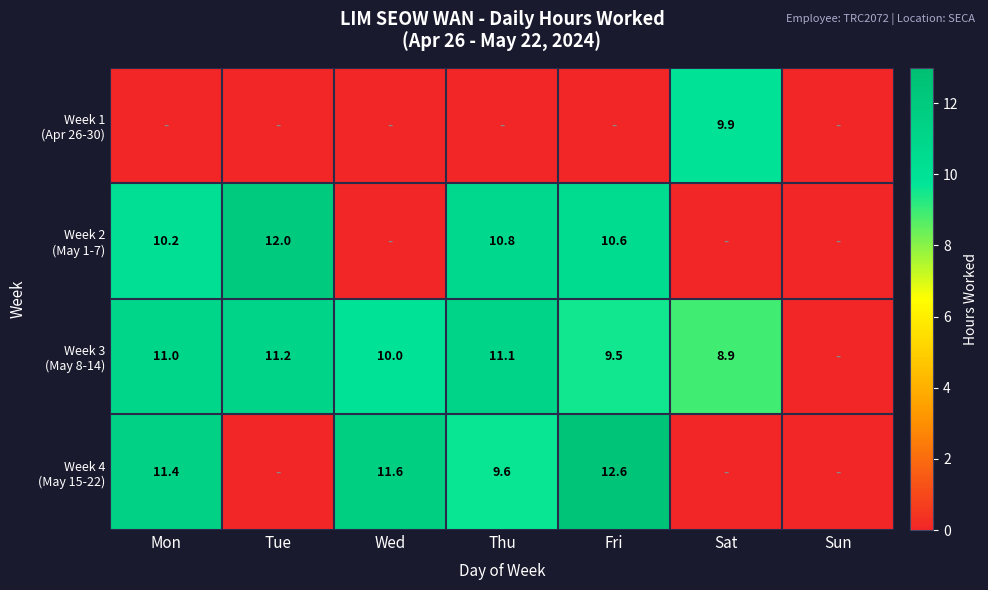

What is the difference between the maximum and minimum values in the Week 2 (May 1-7) series?

12.0